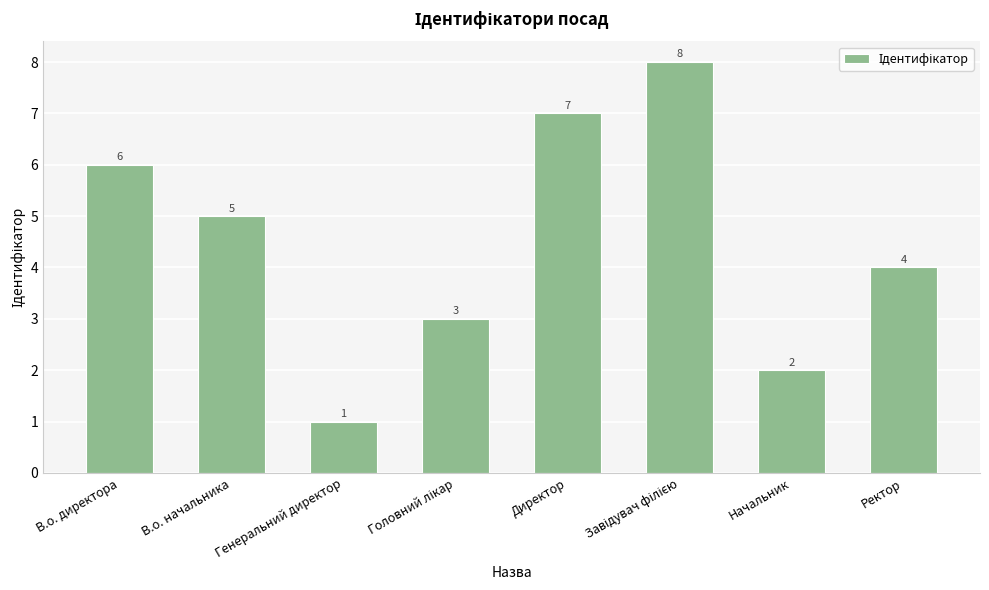

What is the label of the 2nd bar from the right?

Начальник